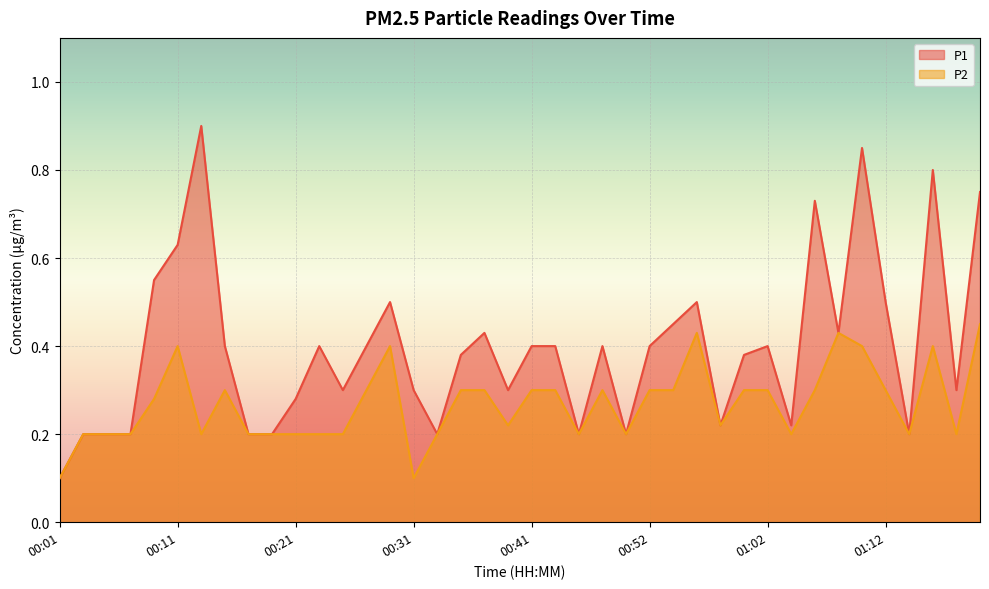

List the series in order of their peak value, lowest first.

P2, P1